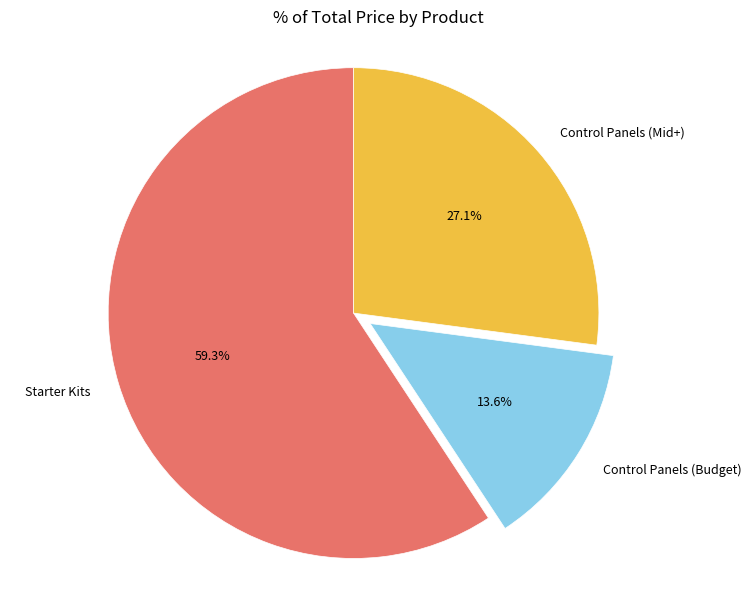

Which has a higher value, Starter Kits or Control Panels (Mid+)?

Starter Kits